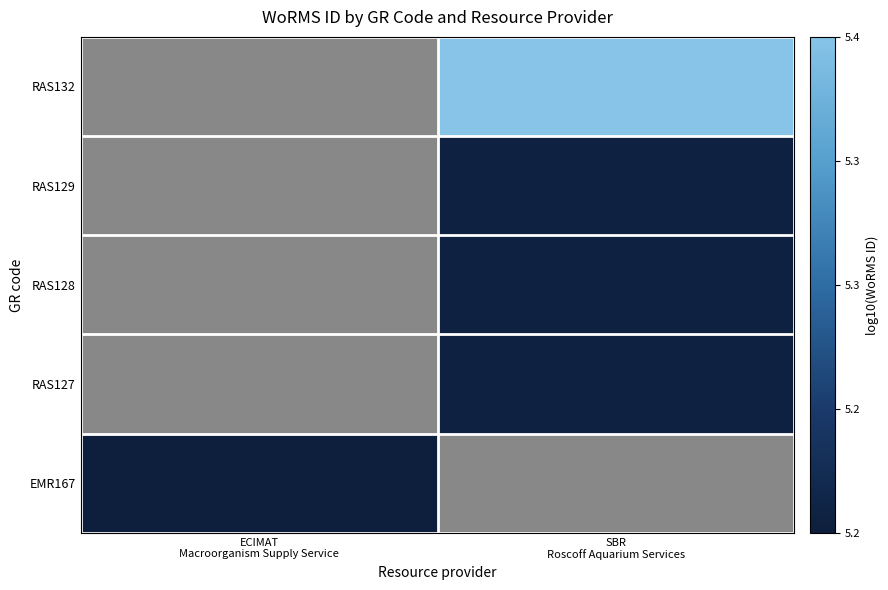

Between SBR
Roscoff Aquarium Services and ECIMAT
Macroorganism Supply Service, which is larger?

ECIMAT
Macroorganism Supply Service